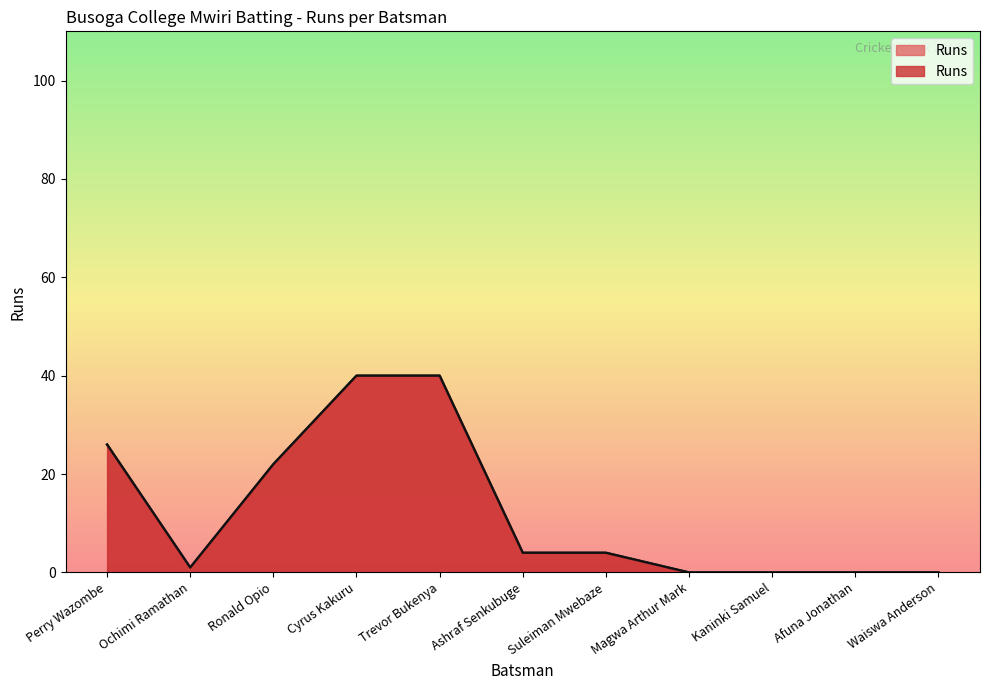

What is the change in value from Ronald Opio to Trevor Bukenya?

+18